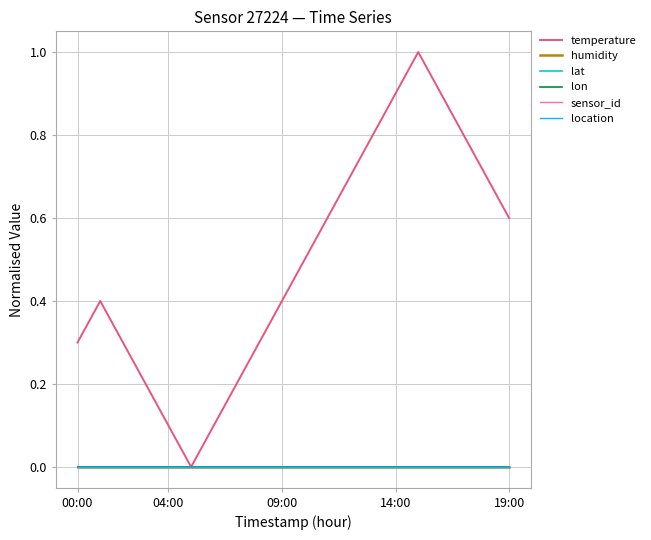

Is this an area chart (filled region under the line)?

No